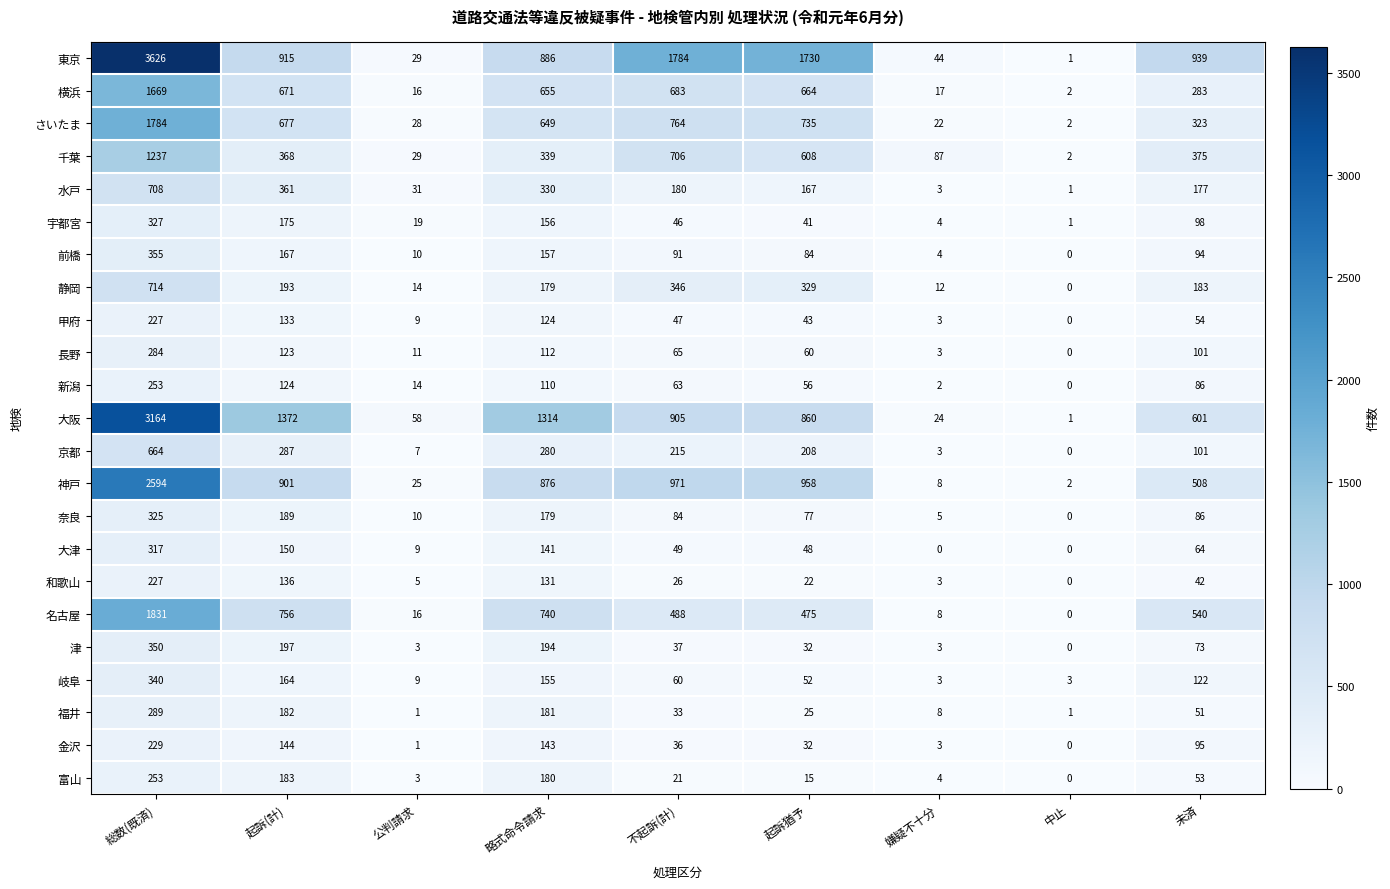

At how many categories does at least one series exceed 1358?

4